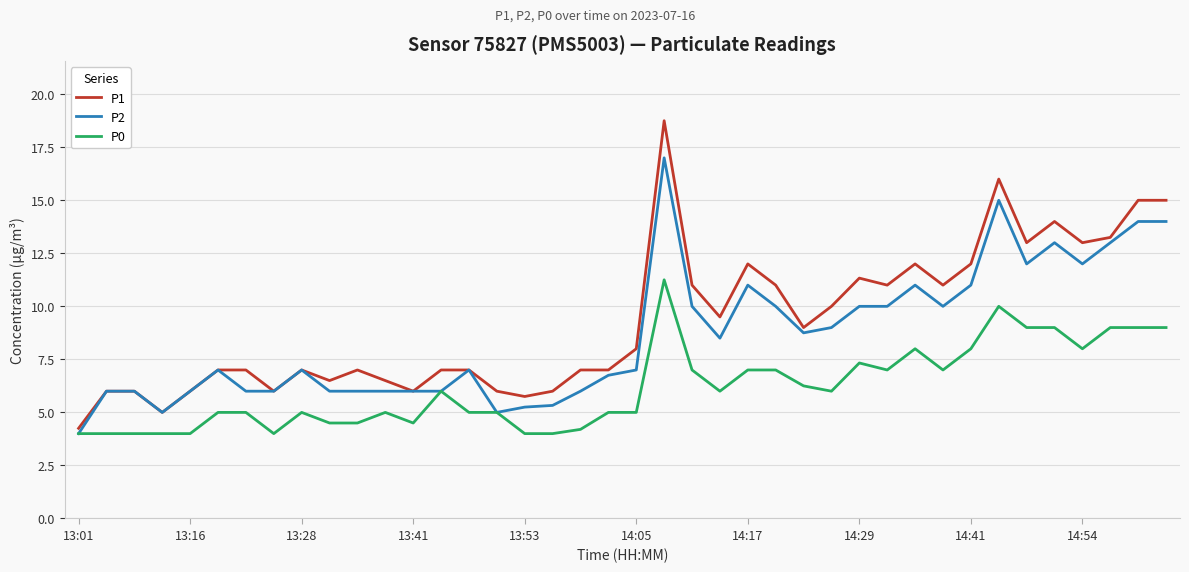

Does the chart have visible grid lines?

Yes